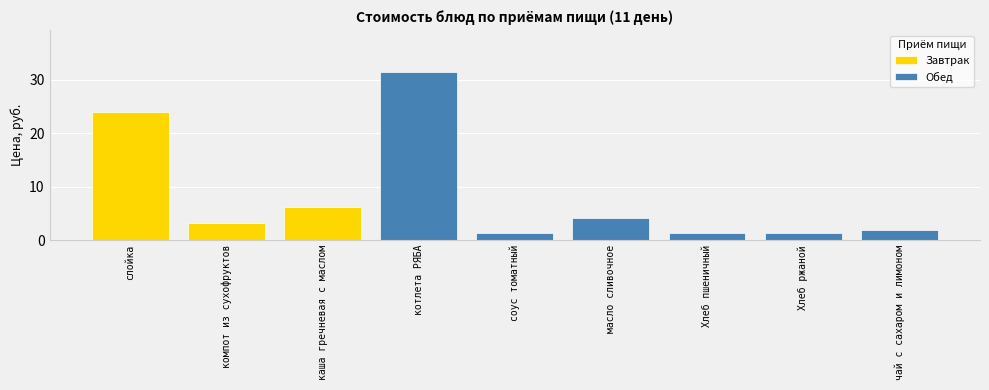

The value at чай с сахаром и лимоном is 1.9. True or false?

True